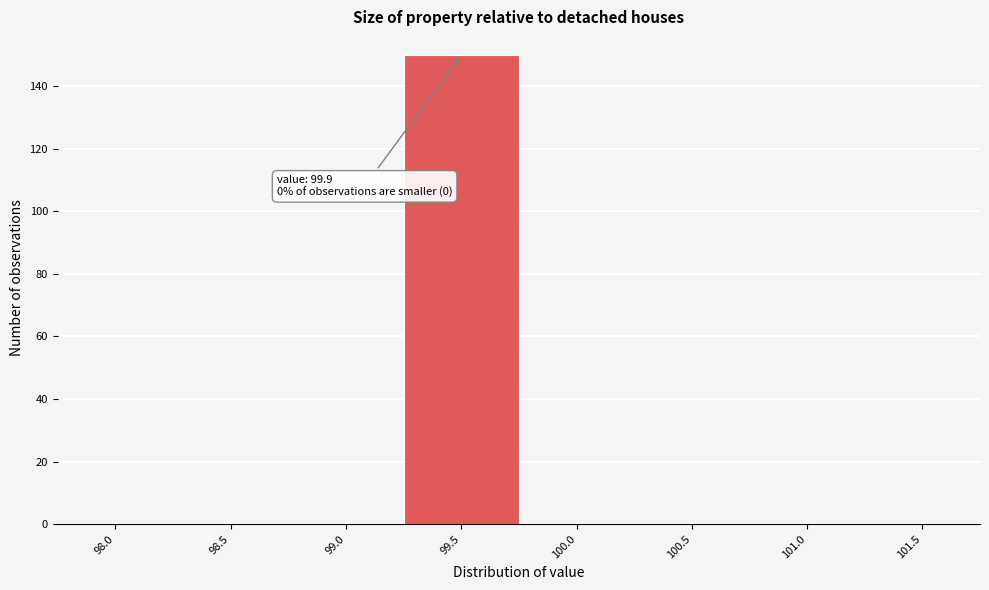

Reading right to left, extract all data points from this chart.

101.5=0	101.0=0	100.5=0	100.0=0	99.5=150	99.0=0	98.5=0	98.0=0